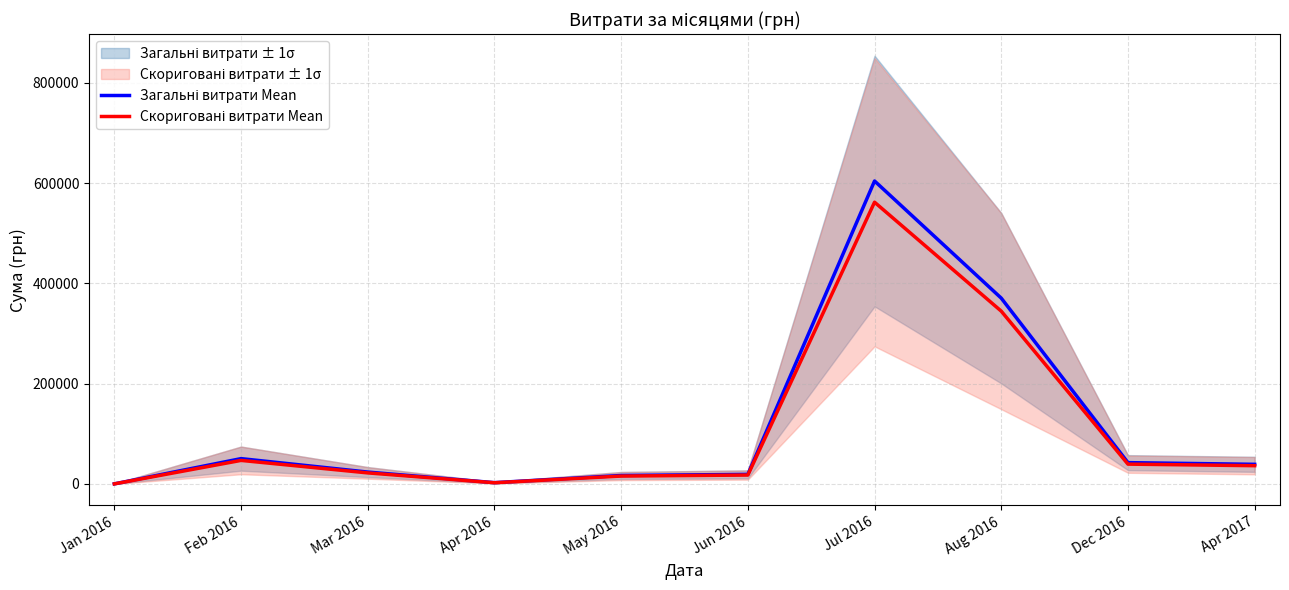

Which series changed the most between Jan 2016 and Jun 2016?

Загальні витрати Mean